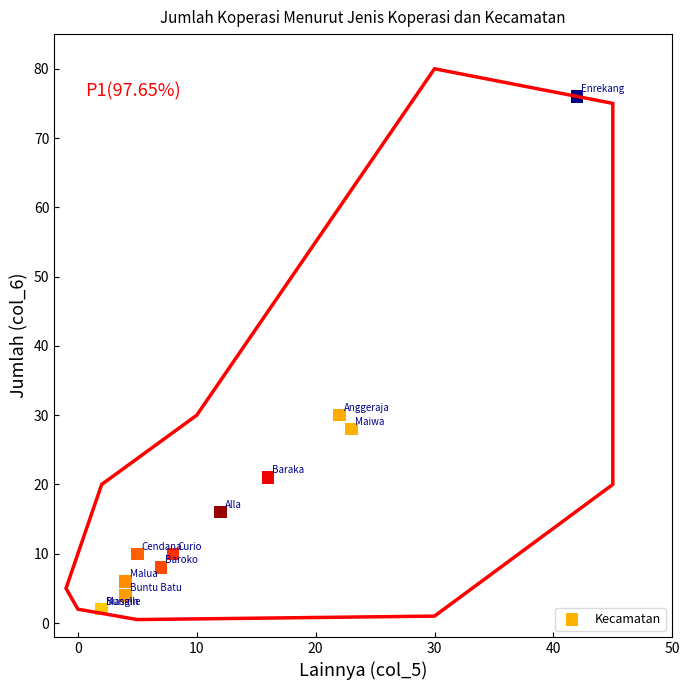

What Y value in the scatter plot is closest to 39?

30